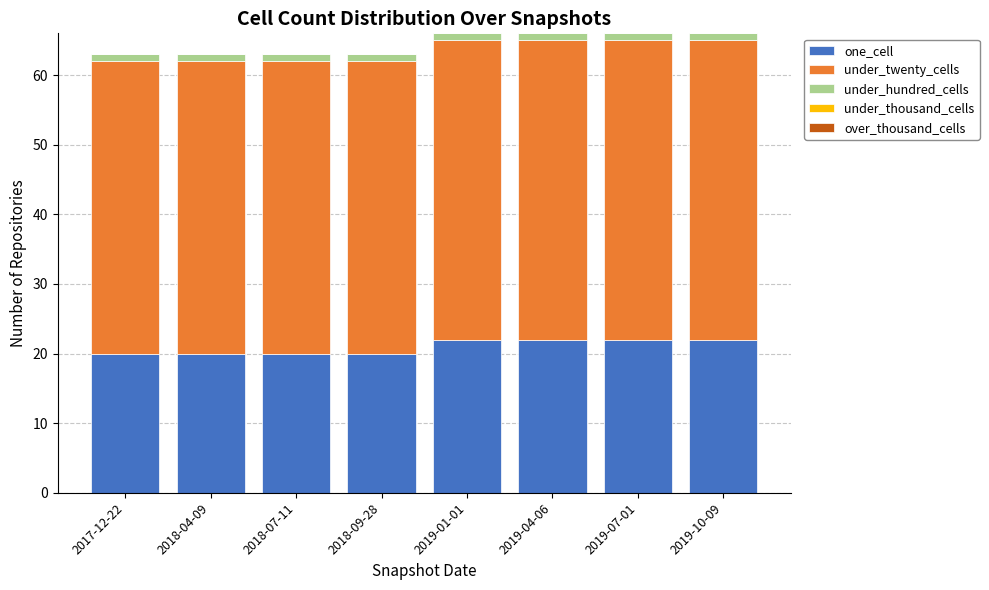

How many values in the one_cell series are below 22?

4